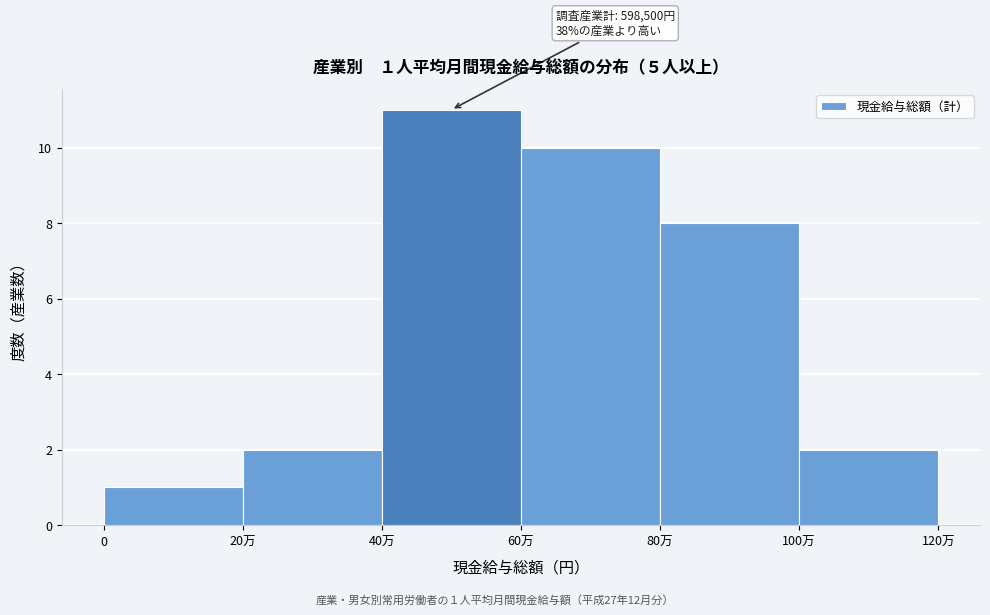

Reading left to right, extract all data points from this chart.

0=1	20万=2	40万=11	60万=10	80万=8	100万=2